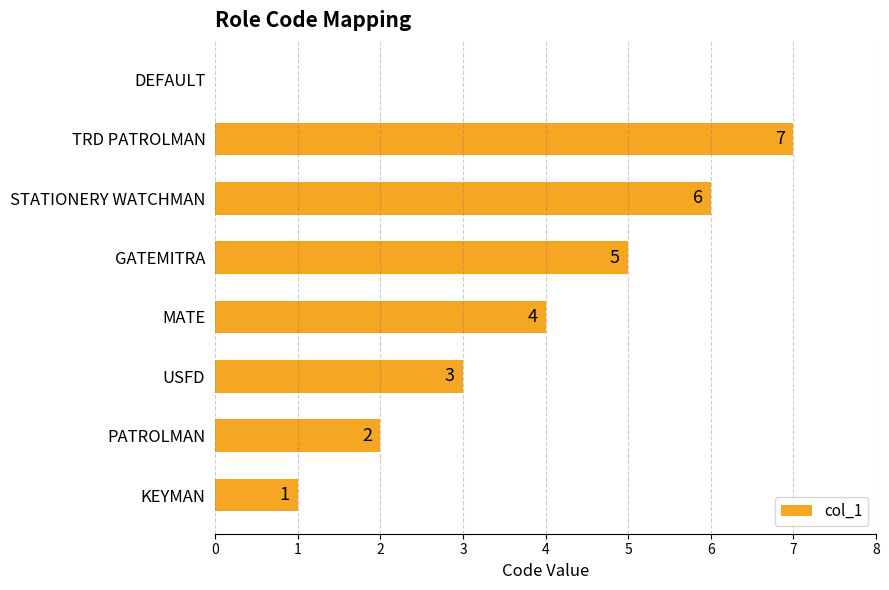

The value at TRD PATROLMAN is 7. True or false?

True